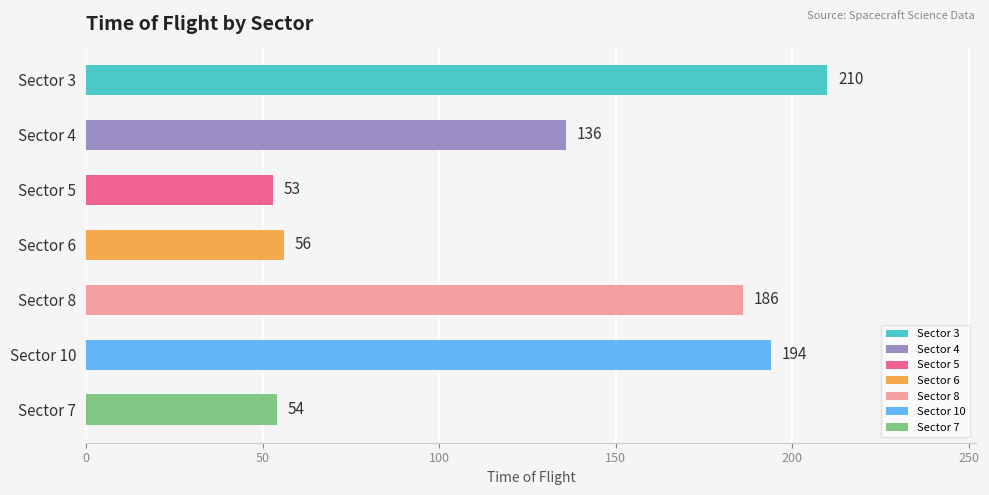

The value at Sector 3 is 135. True or false?

False